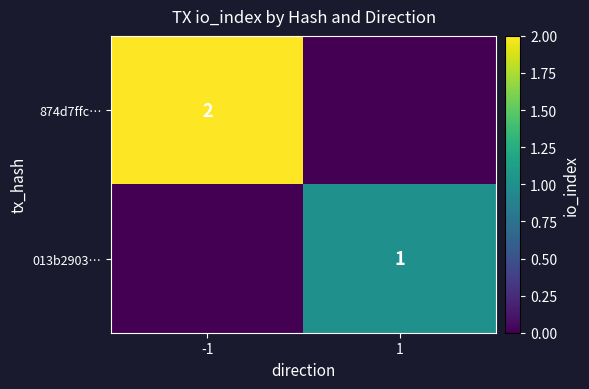

The value of 013b2903… at 1 is 2. True or false?

False